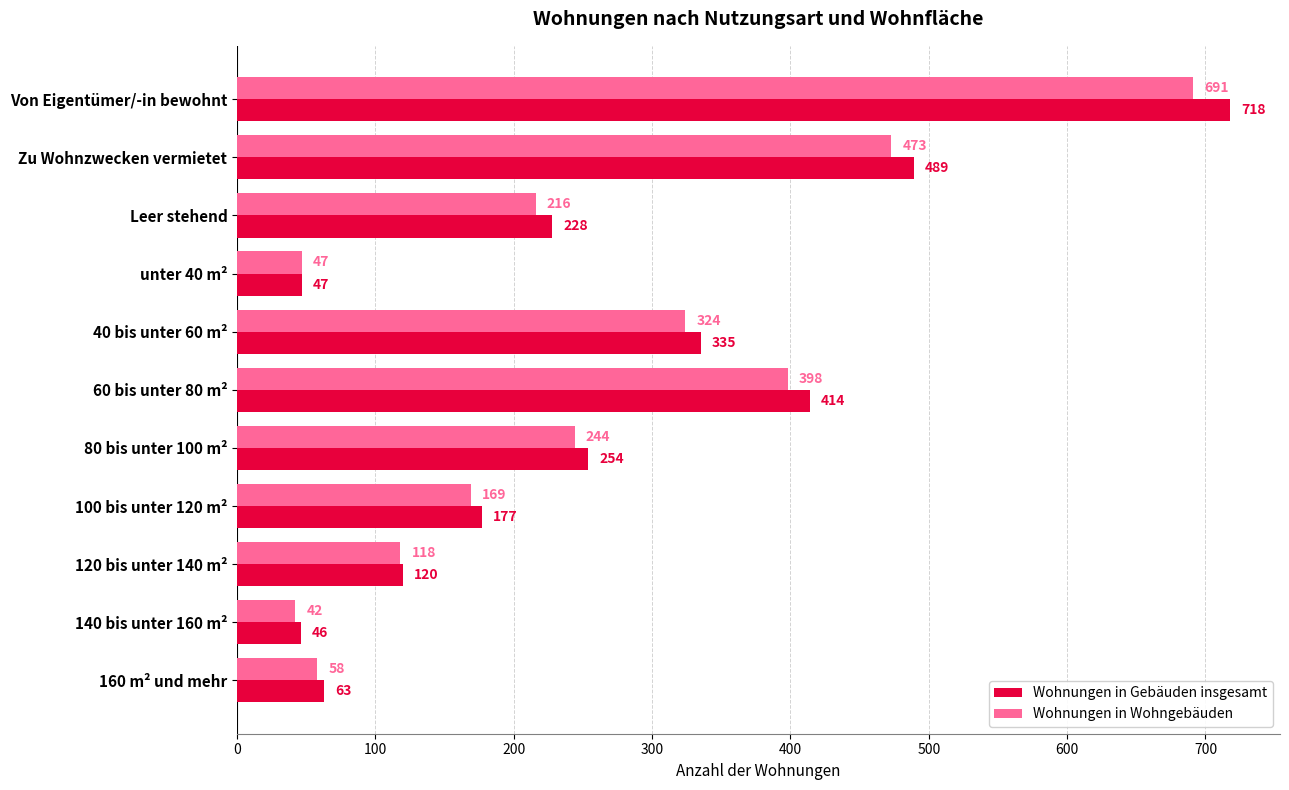

Rank the categories by Wohnungen in Wohngebäuden value from lowest to highest.

140 bis unter 160 m², unter 40 m², 160 m² und mehr, 120 bis unter 140 m², 100 bis unter 120 m², Leer stehend, 80 bis unter 100 m², 40 bis unter 60 m², 60 bis unter 80 m², Zu Wohnzwecken vermietet, Von Eigentümer/-in bewohnt